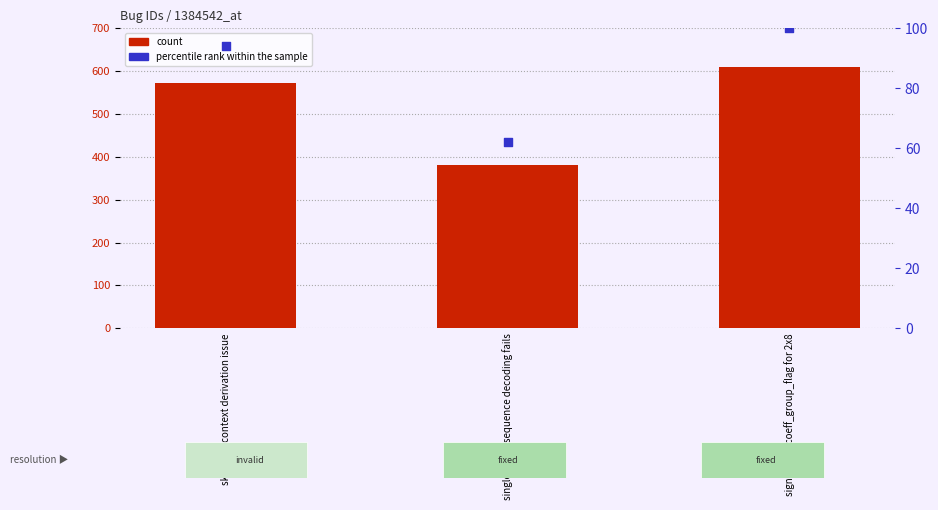

Is the value of percentile rank within the sample at single frame sequence decoding fails greater than the value of count at single frame sequence decoding fails?

No